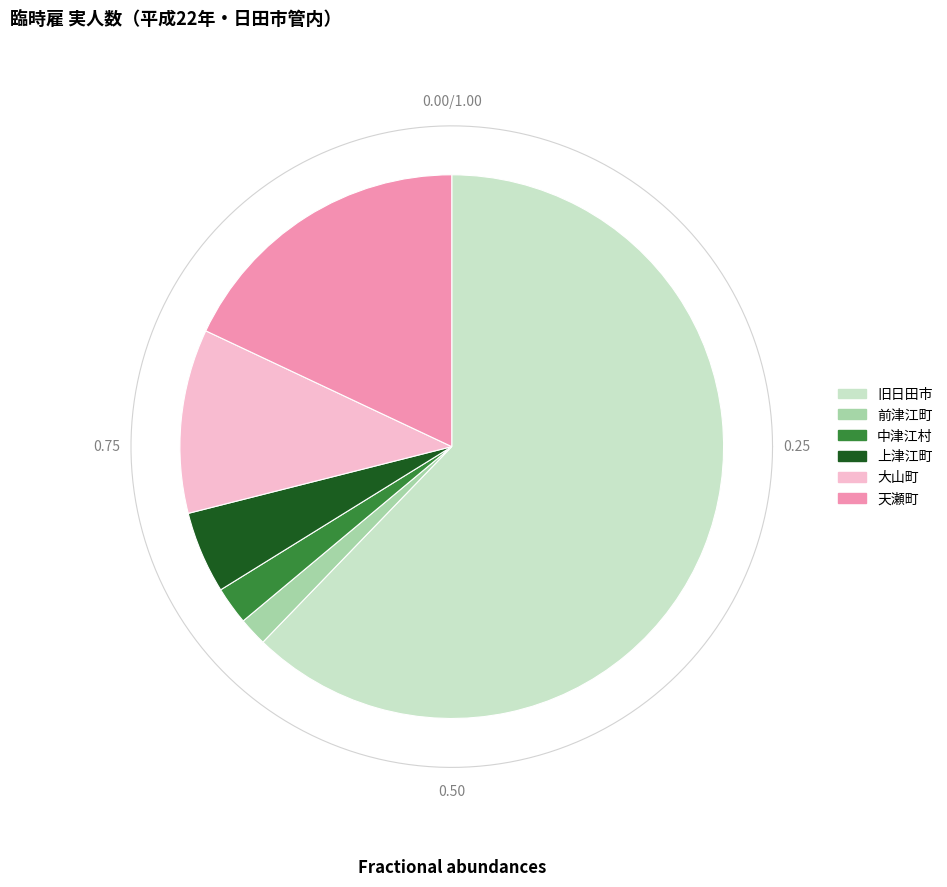

Which category has the biggest portion of the pie?

旧日田市